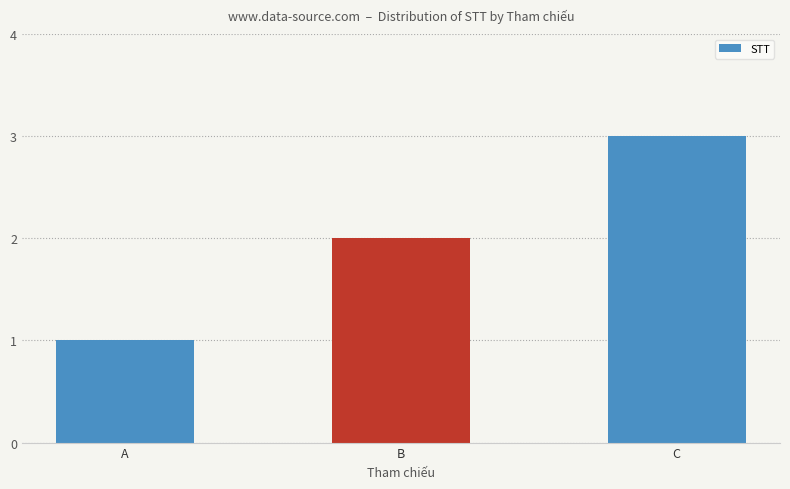

Rank the categories by value from highest to lowest.

C, B, A